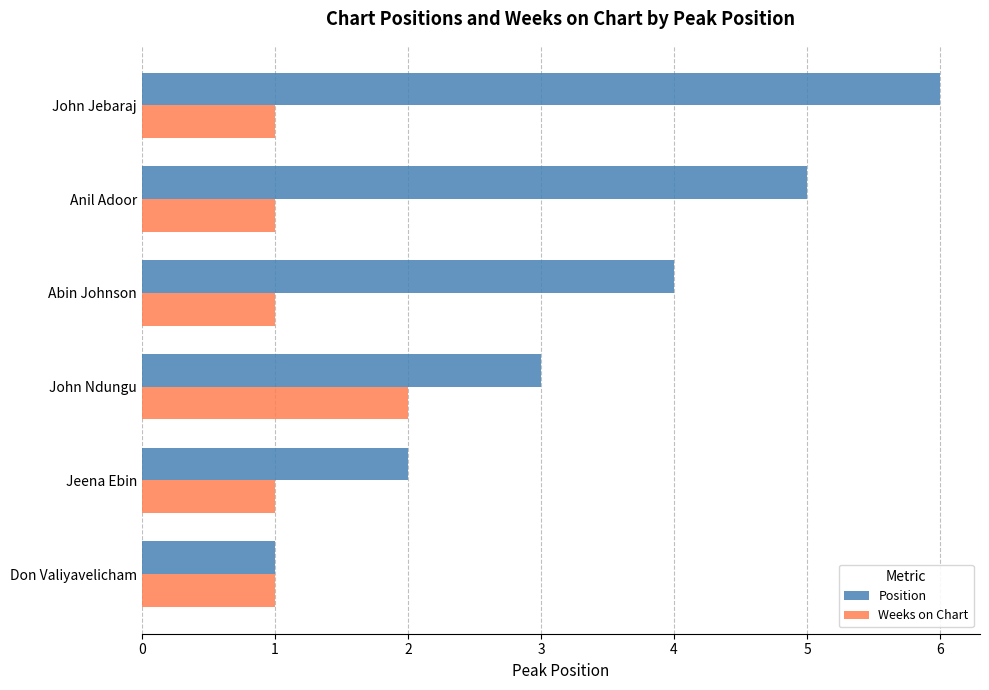

How many data points in Position are less than 4?

3